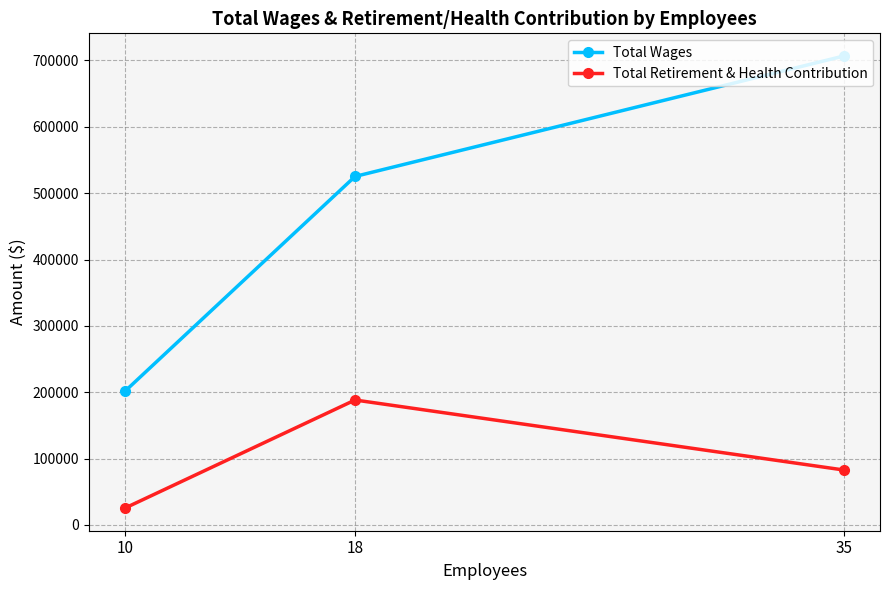

Reading left to right, what are all the values shown in this chart?

Total Wages: 10=201381	18=525154	35=706771
Total Retirement & Health Contribution: 10=25362	18=188283	35=82748